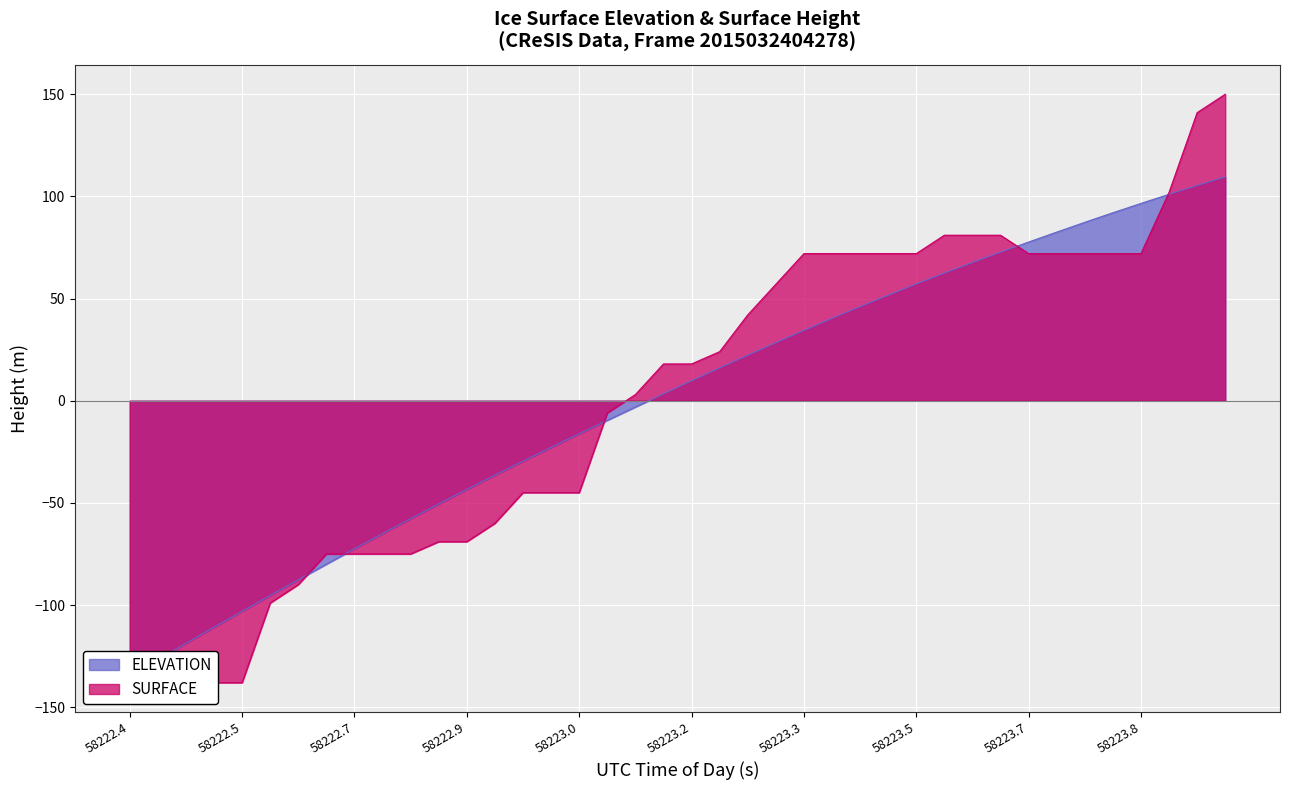

True or false: ELEVATION has more than 2 points higher than both neighbors.

False